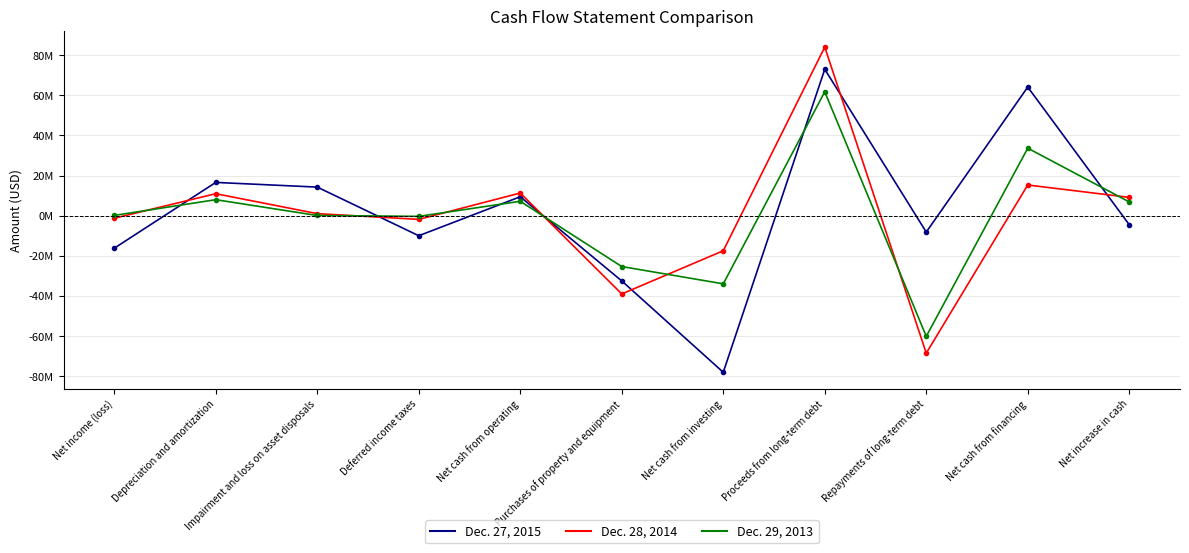

Where do Dec. 27, 2015 and Dec. 28, 2014 first cross each other?

Net income (loss) and Depreciation and amortization